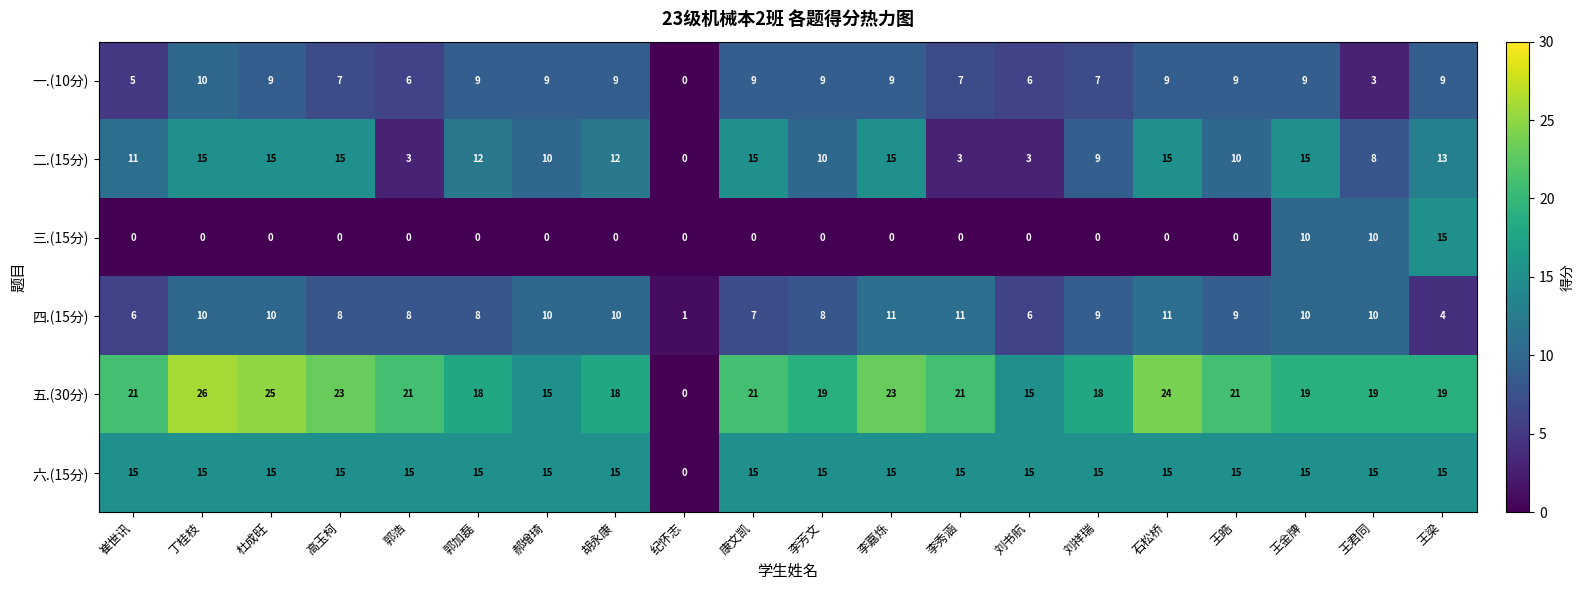

What is the difference between the 二.(15分) values at 纪怀志 and 丁桂枝?

15